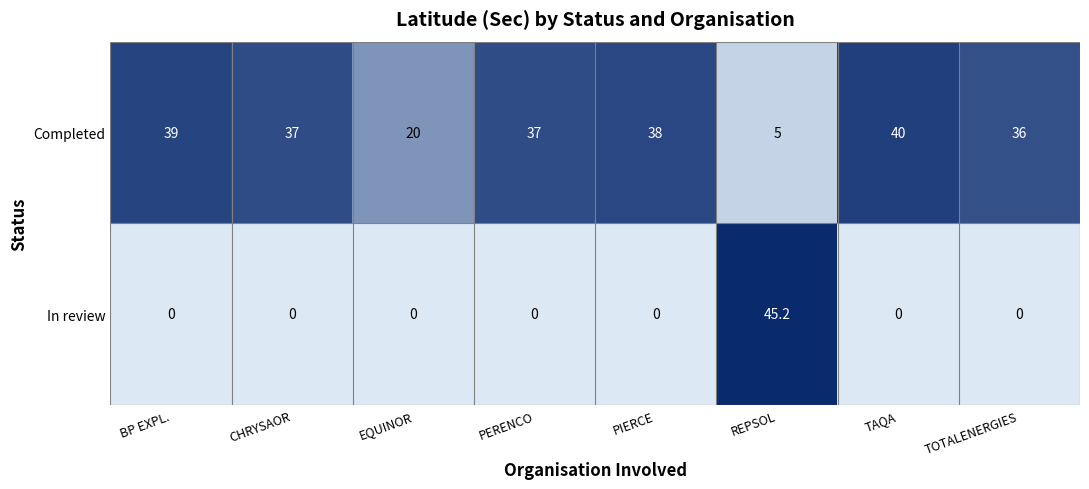

What is the difference between the second highest and minimum values in the Completed series?

34.0